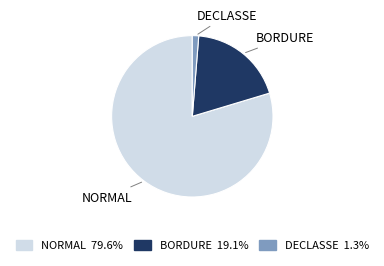

Which has a higher value, DECLASSE or NORMAL?

NORMAL